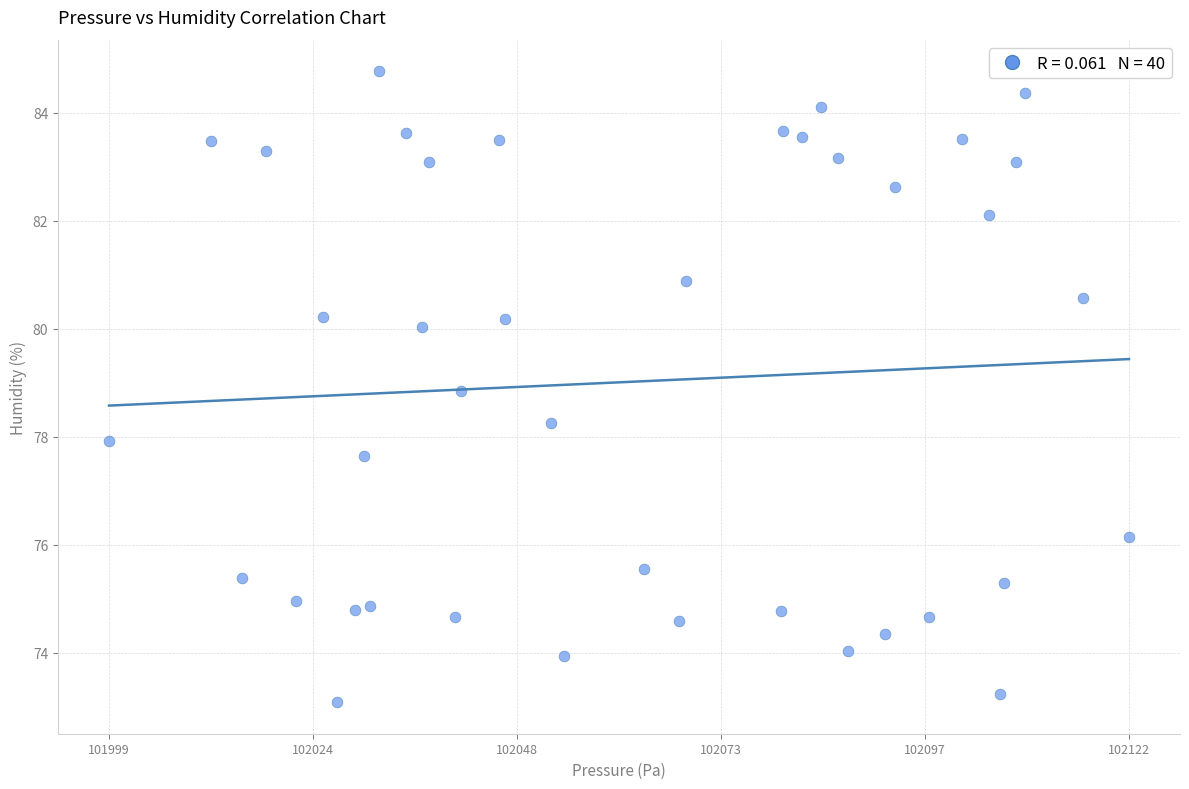

What is the range of X values (max minus min)?

122.6